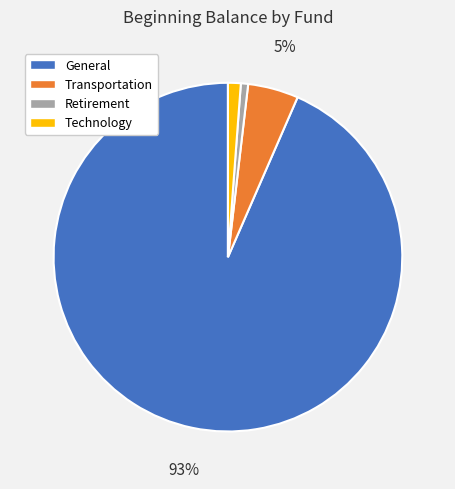

How many slices are in this pie chart?

4